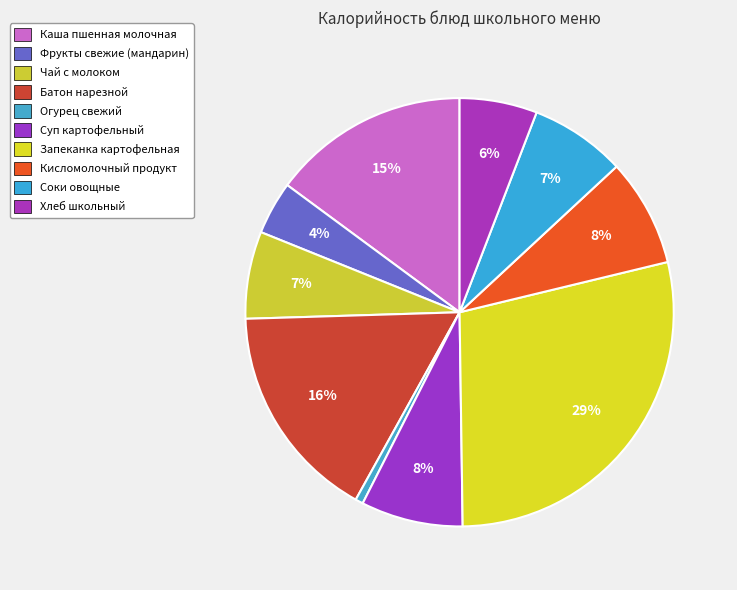

Is there a majority slice in this chart?

No